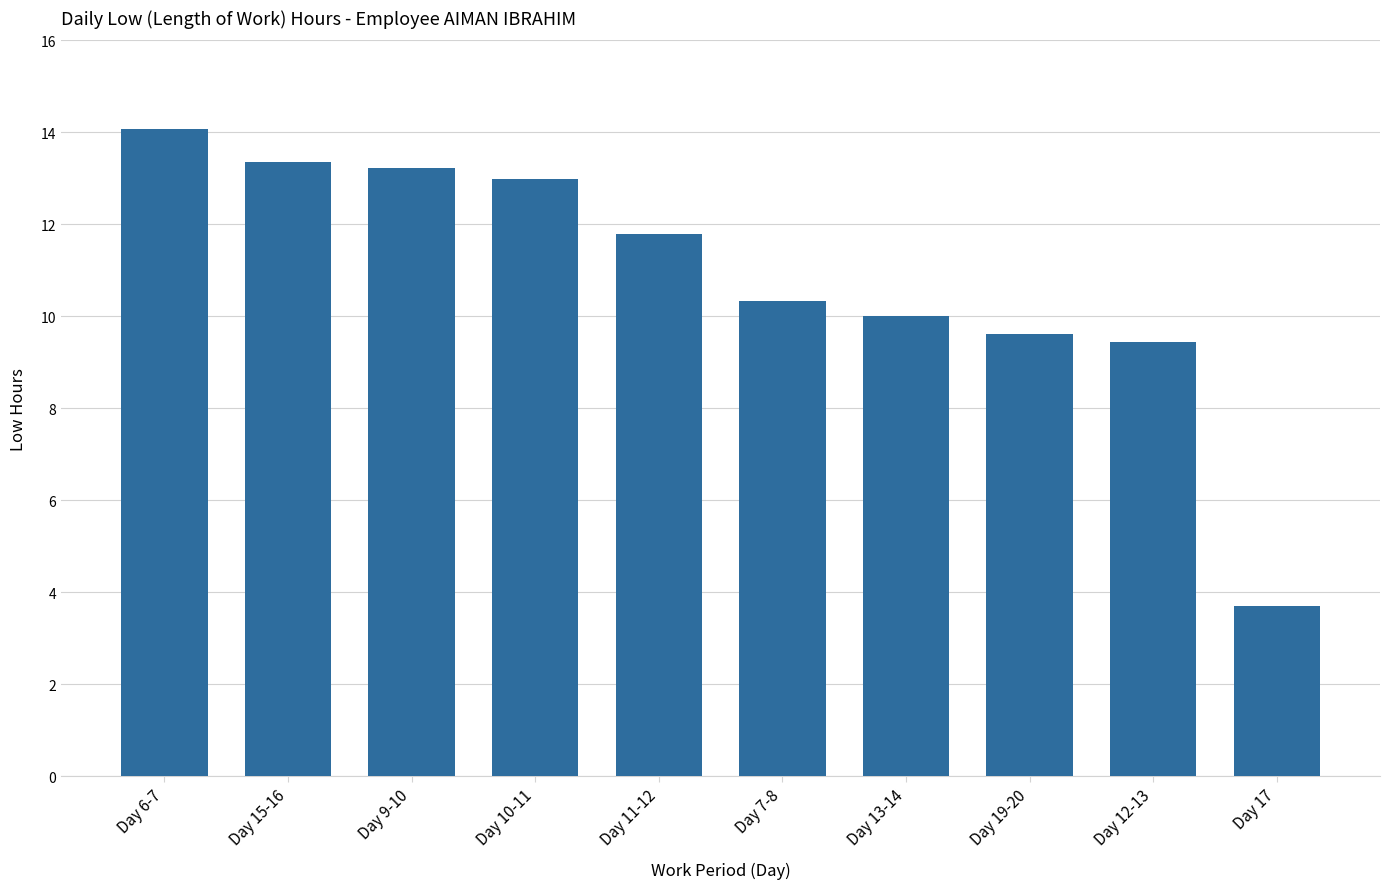

What is the value of the 7th bar from the left?

10.0